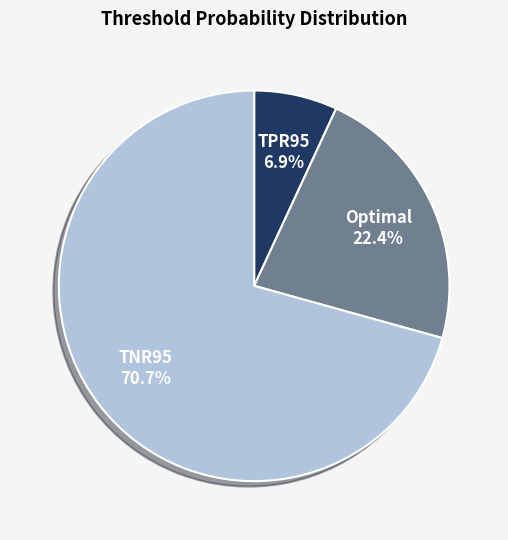

What is the total percentage of Optimal and TPR95?

29.3%